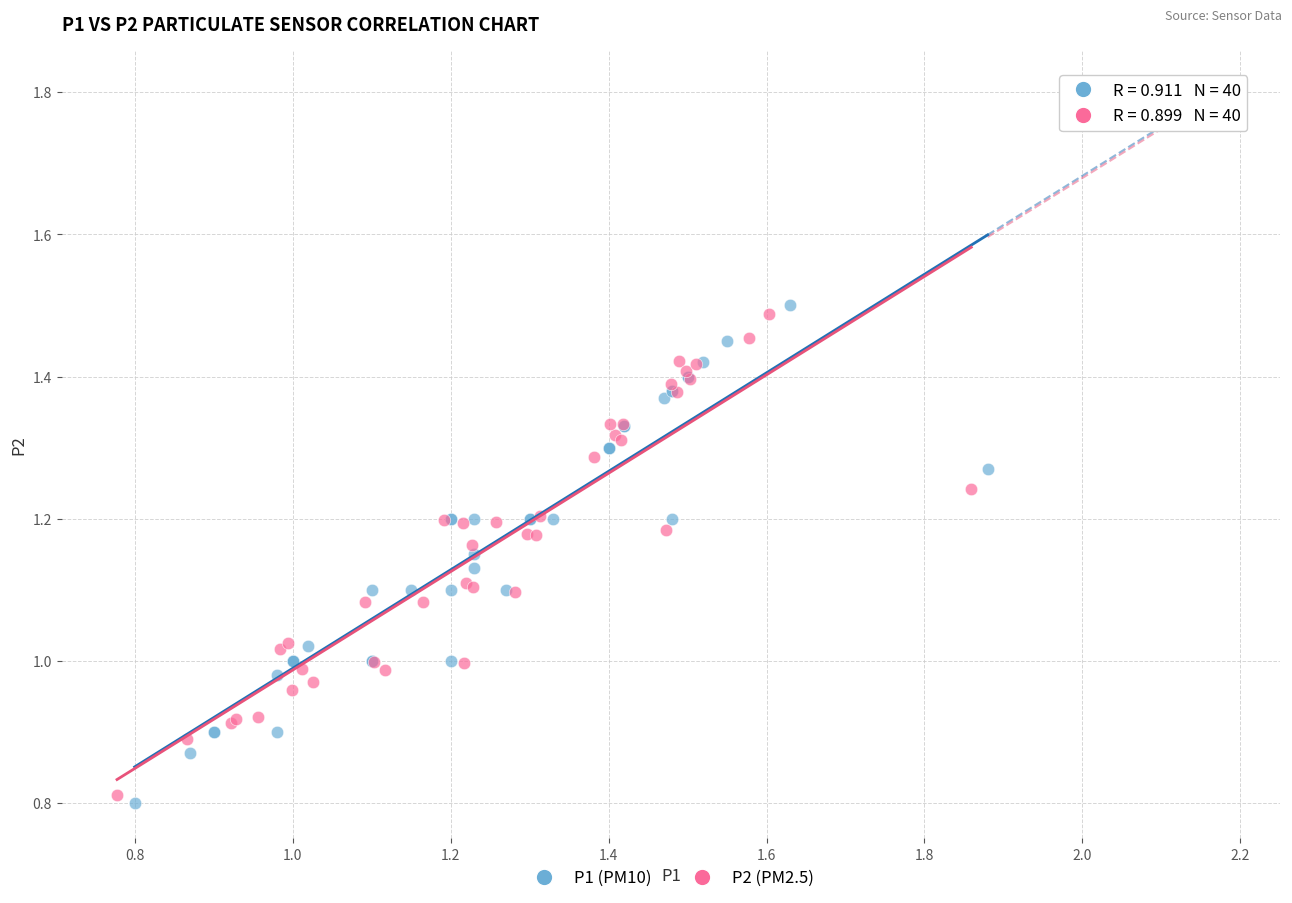

Which series reaches the minimum Y coordinate?

P1 (PM10)